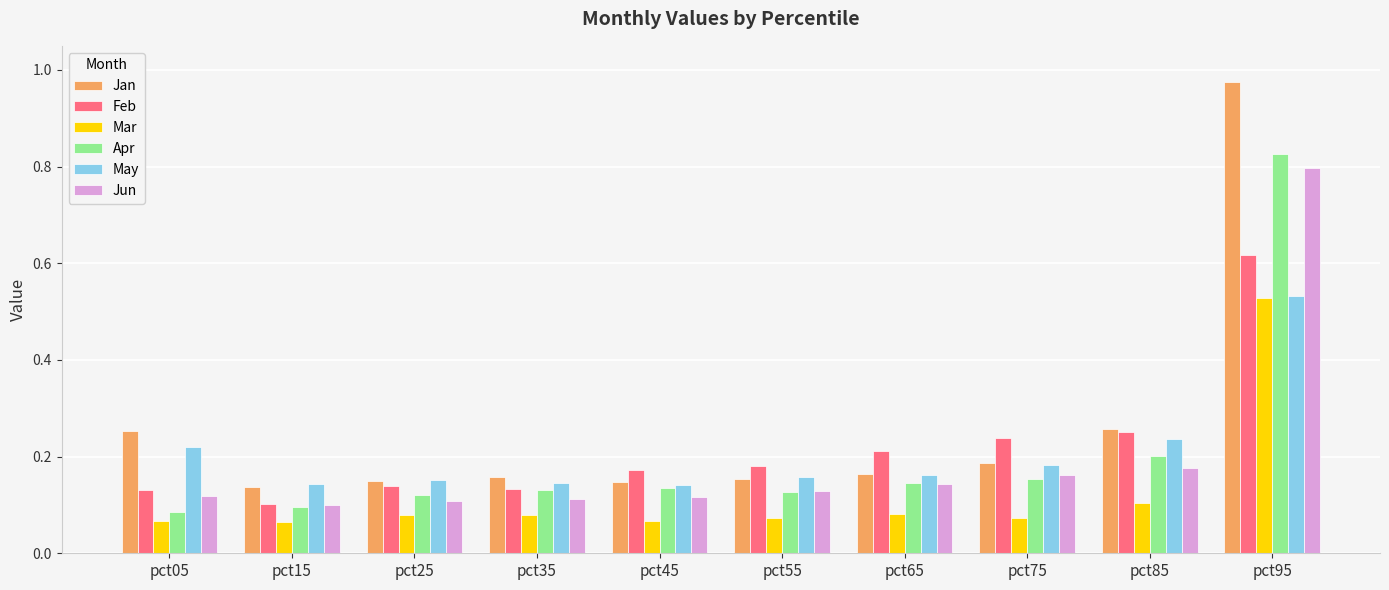

What is the difference between the maximum and minimum values in the Apr series?

0.7